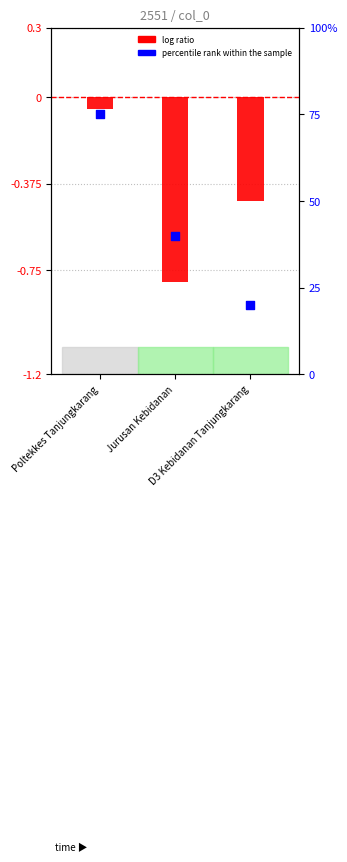

Which series reaches the minimum Y coordinate?

log ratio